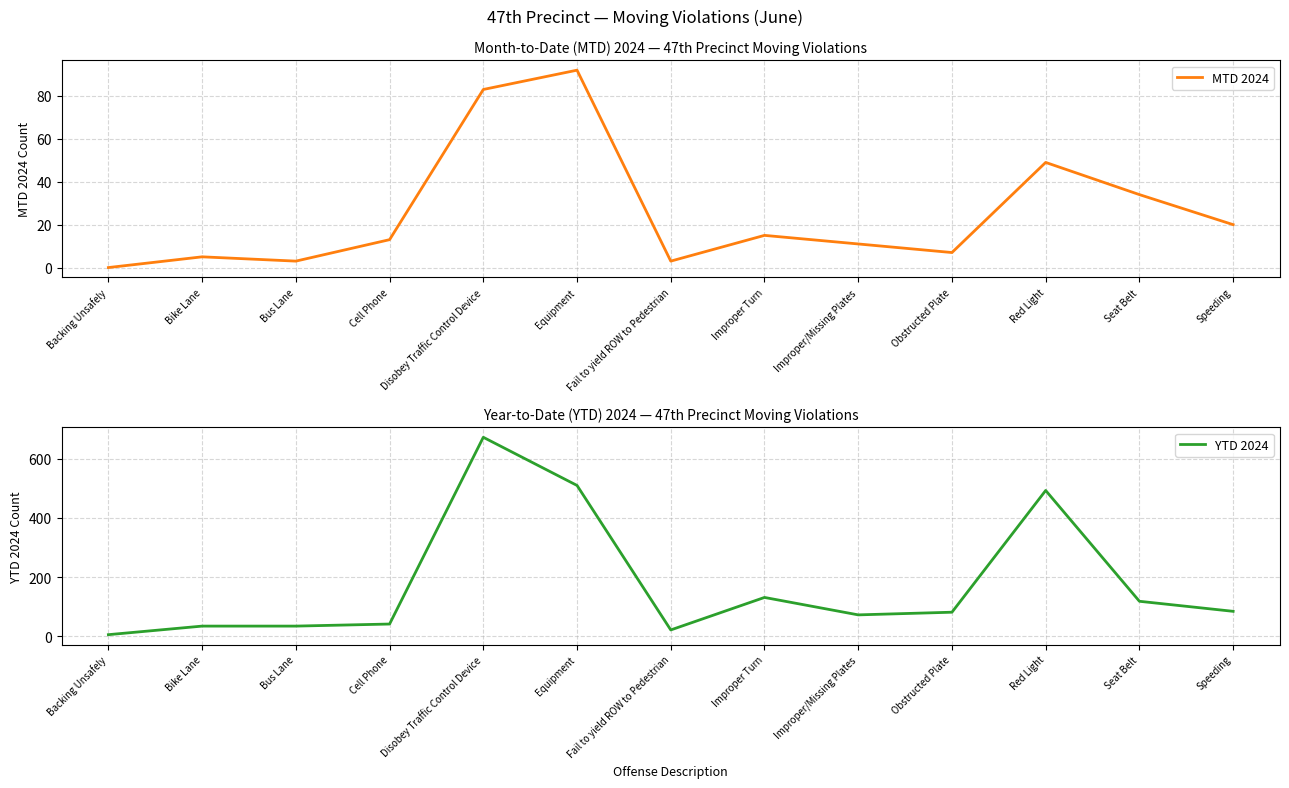

Is the value of MTD 2024 at Speeding greater than the value of YTD 2024 at Backing Unsafely?

Yes